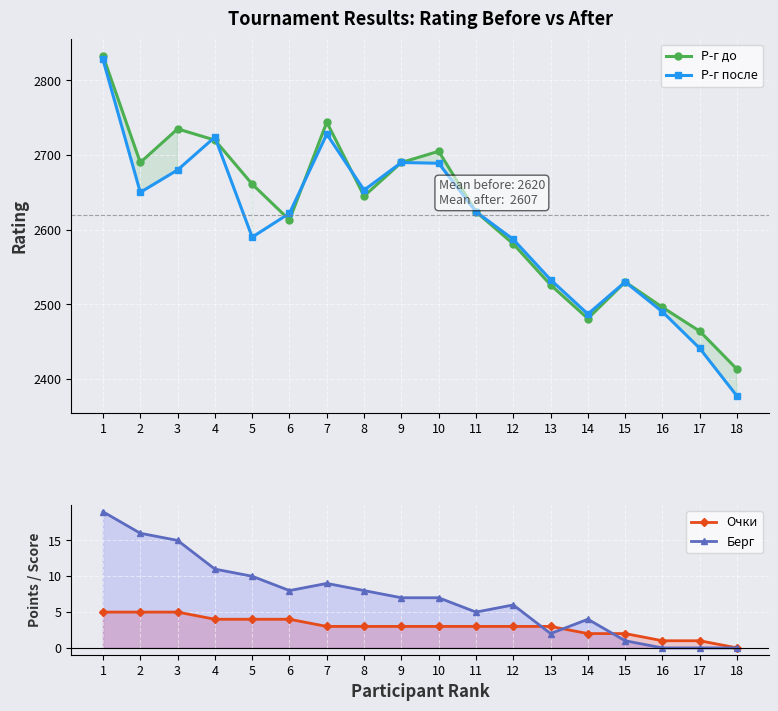

What is the sum of the Берг values at 1 and 12?

25